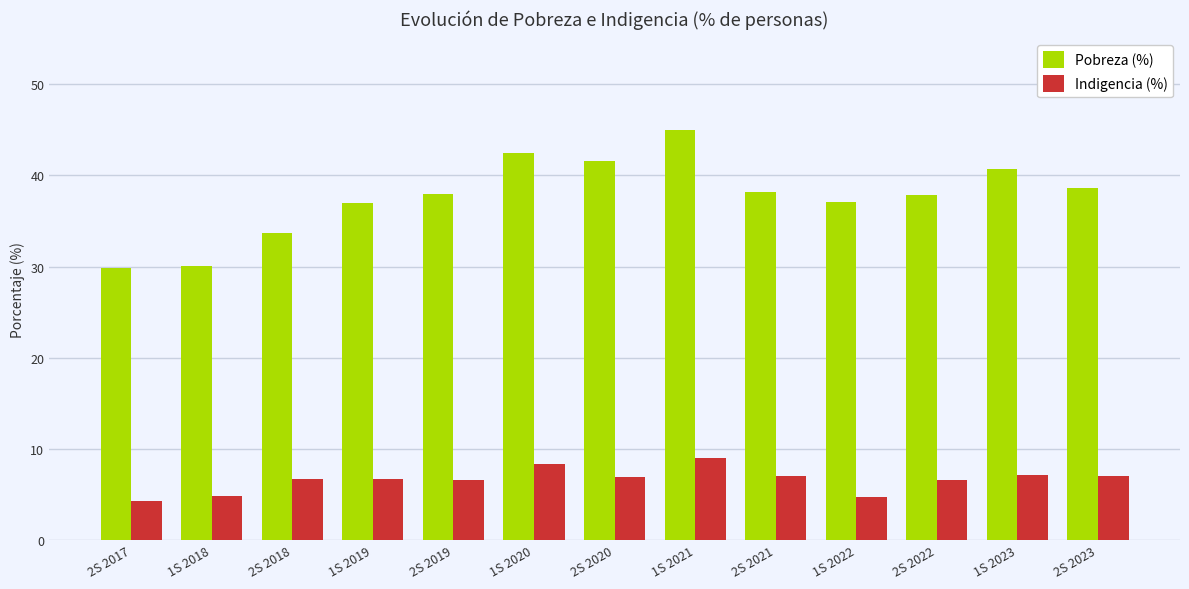

Is it true that Pobreza (%) equals 62.0 at 1S 2022?

False